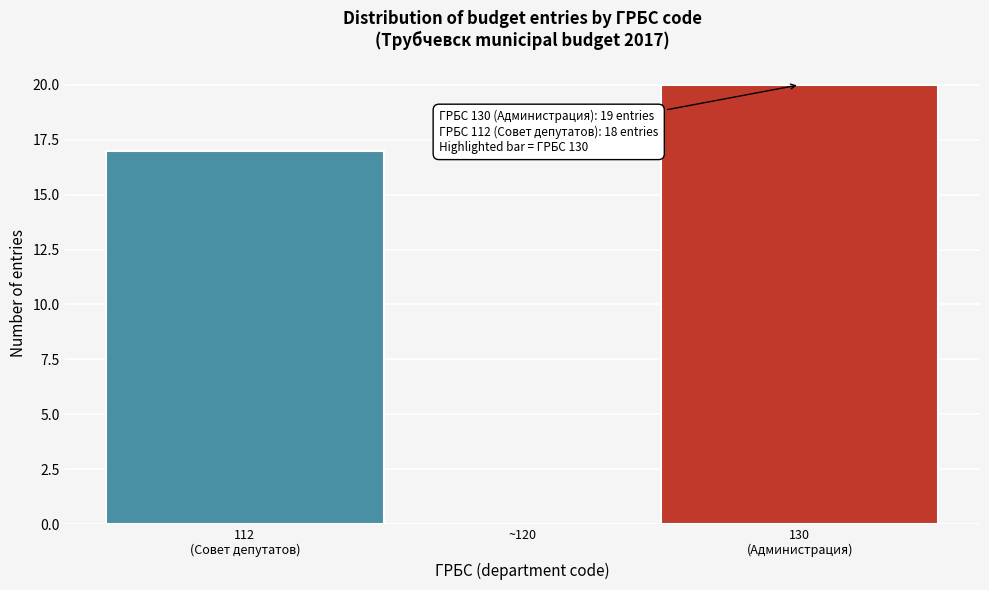

What is the sum of all values?

37